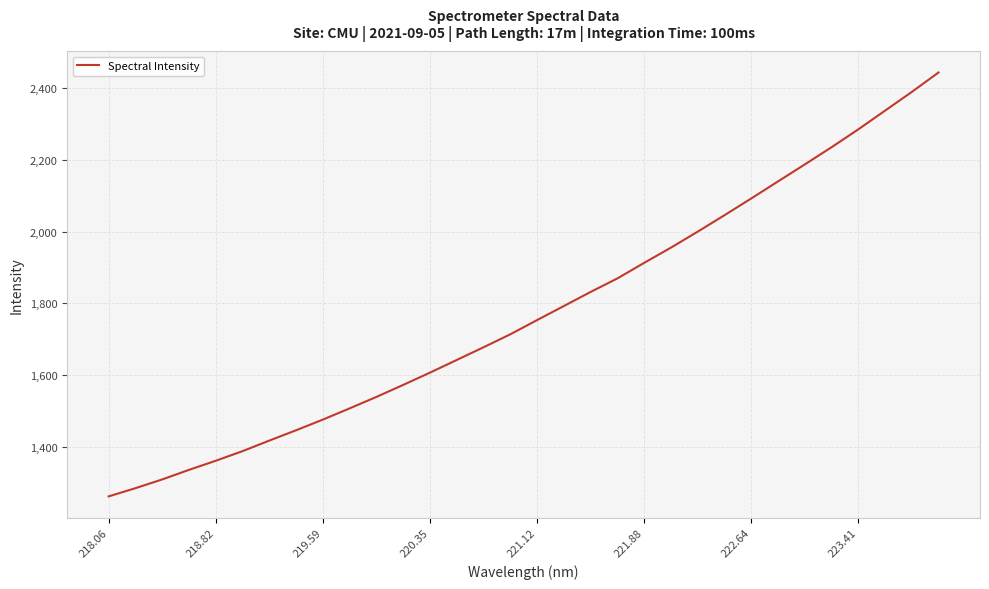

What is the maximum value shown in the chart?

2443.6